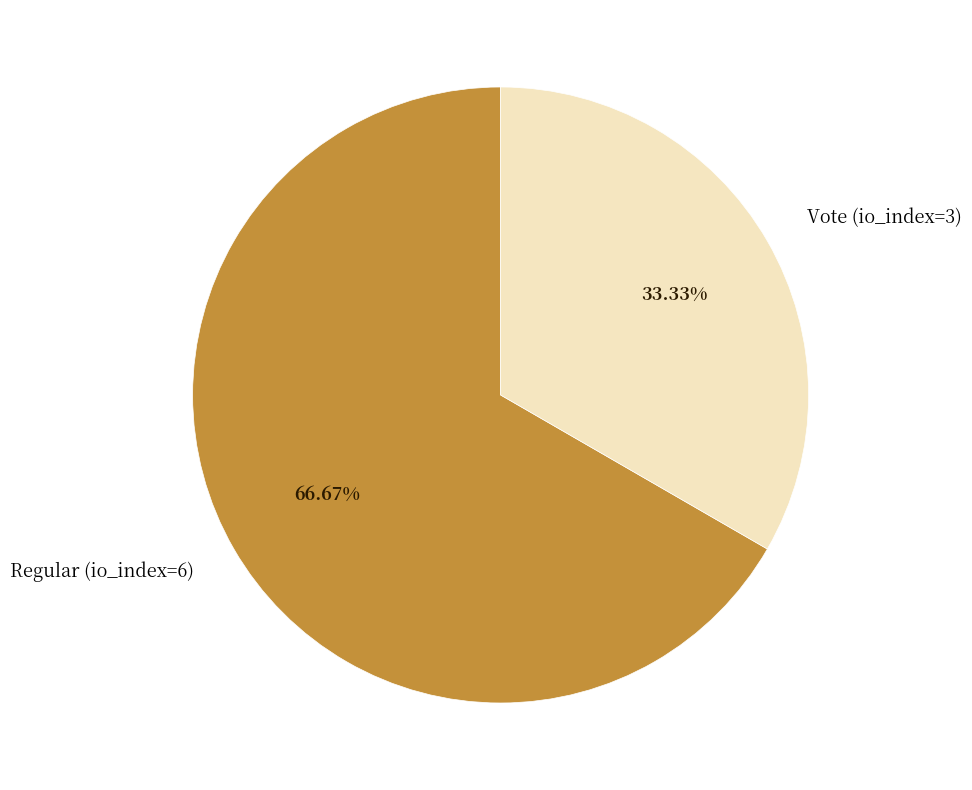

True or false: Regular (io_index=6) accounts for 77% of the total.

False